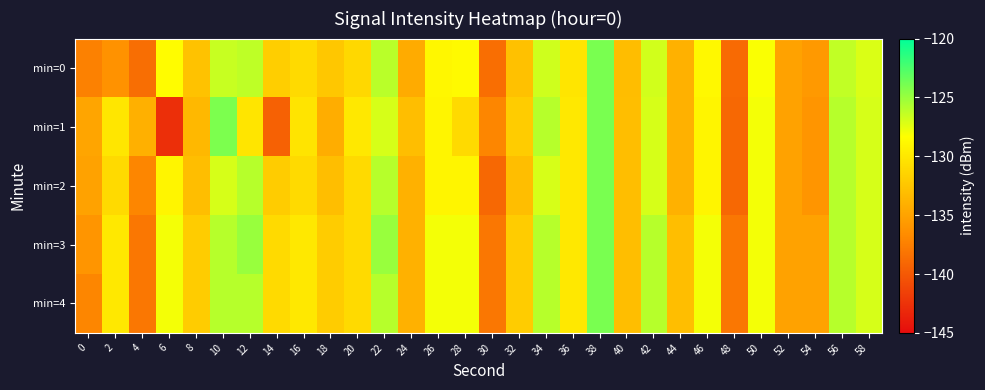

Between 0 and 26, which series saw the biggest shift?

min=4